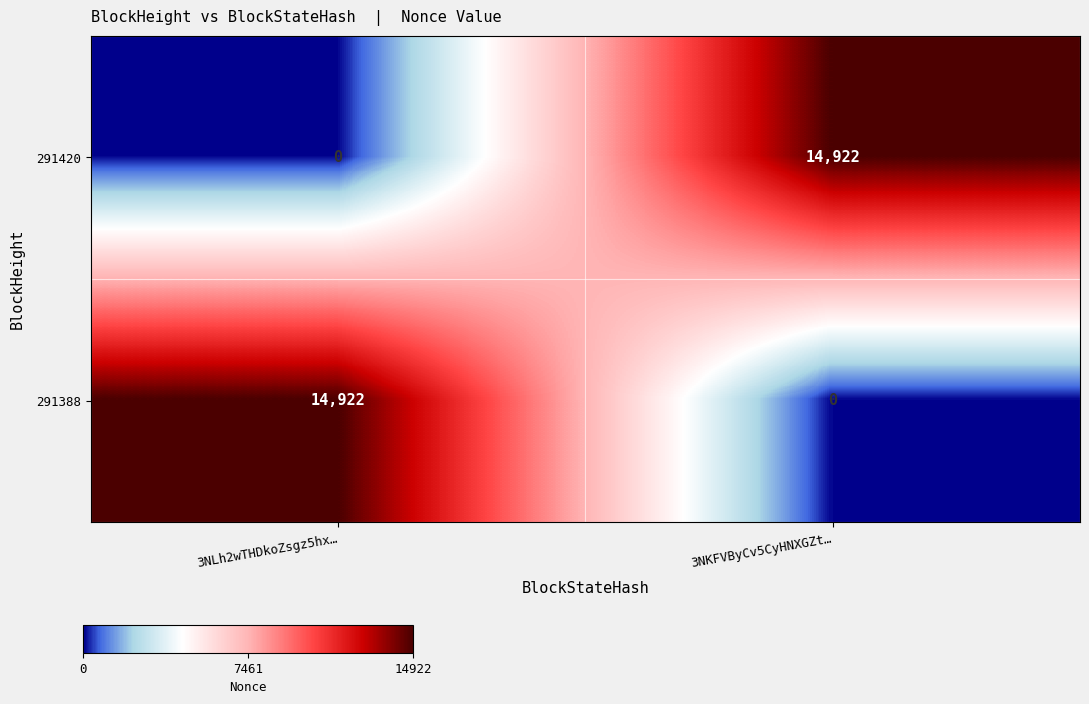

At which label does 291388 reach its peak?

3NLh2wTHDkoZsgz5hx…